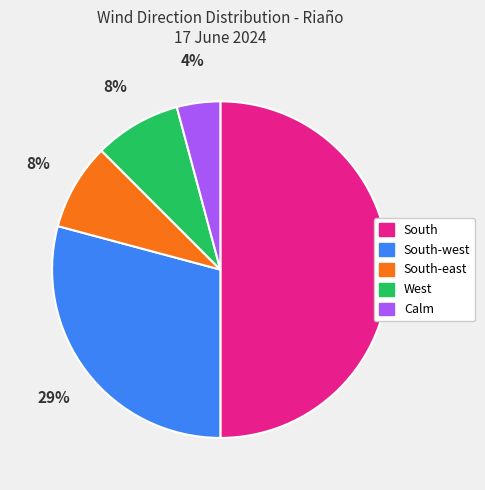

Count the number of slices in the pie.

5